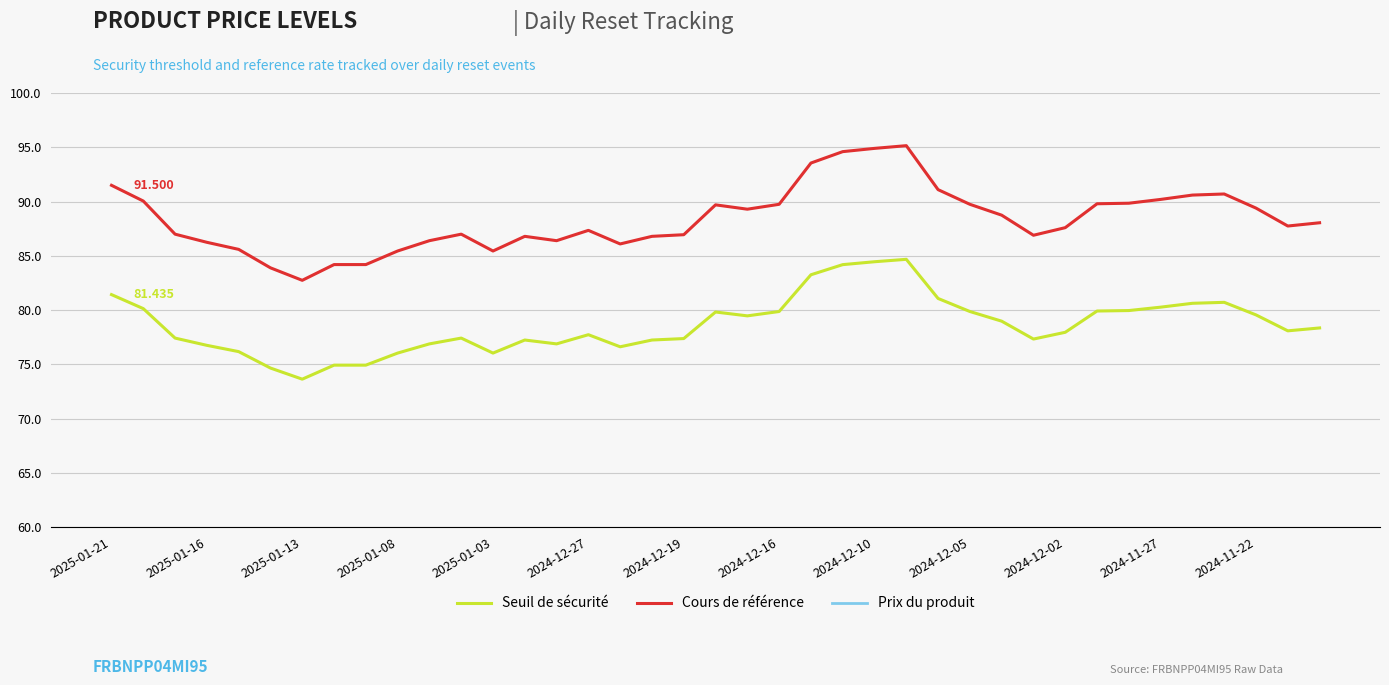

What is the minimum value for Seuil de sécurité?

73.6